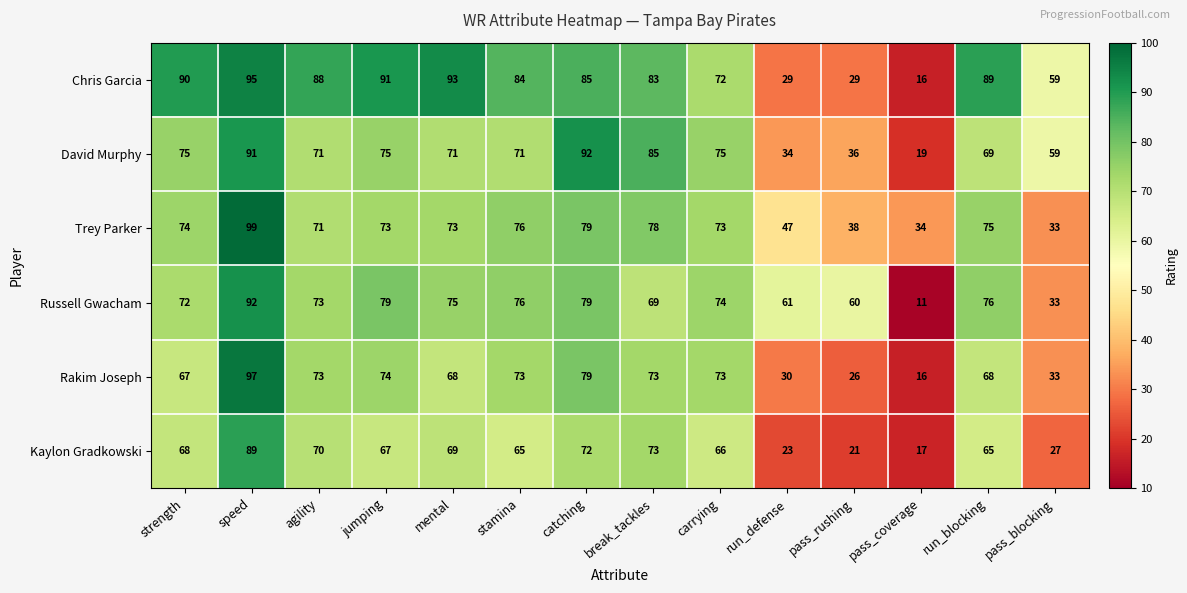

Between run_defense and pass_rushing, which series saw the biggest shift?

Trey Parker